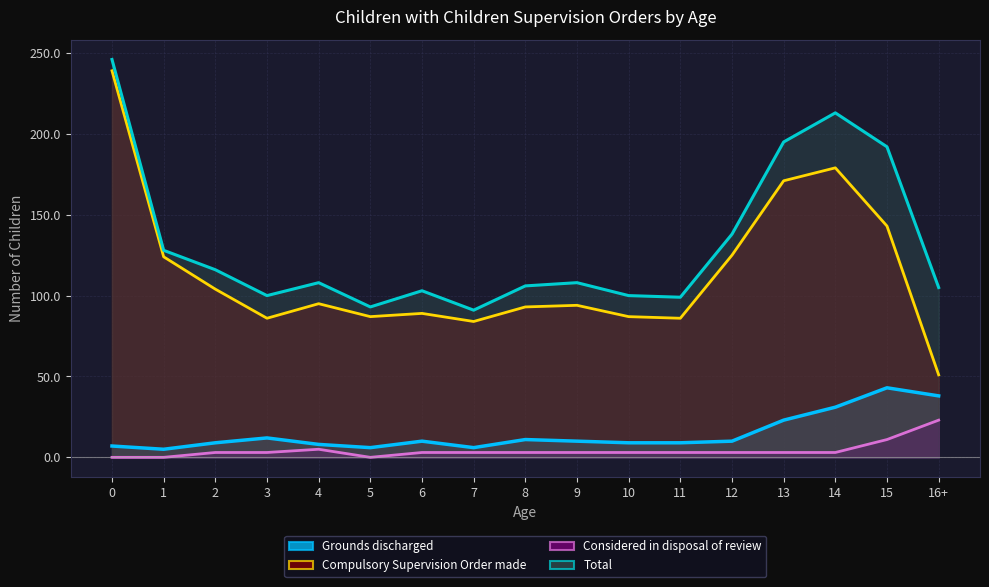

What is the value of the Grounds discharged point at the 11th from the left?

9